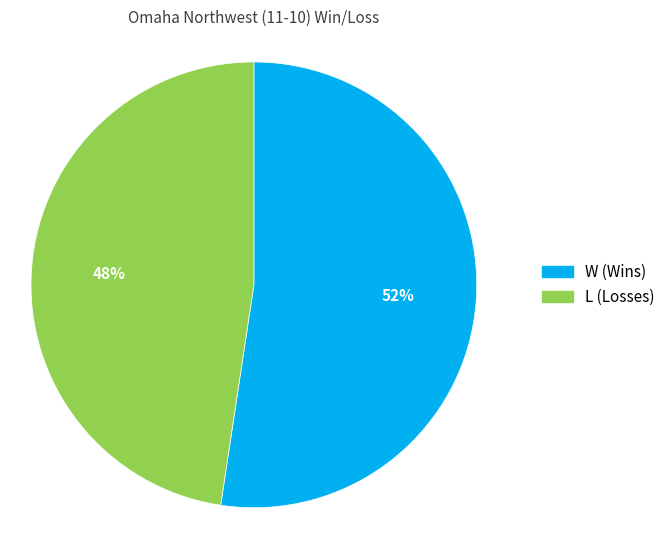

What is the change in value from W to L?

-1